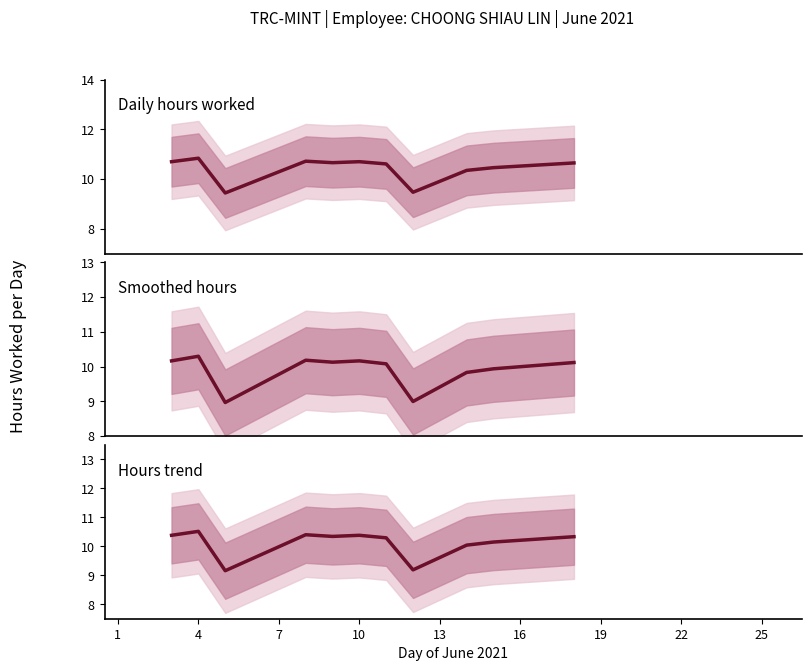

True or false: Daily hours worked and Hours trend intersect in this chart.

False